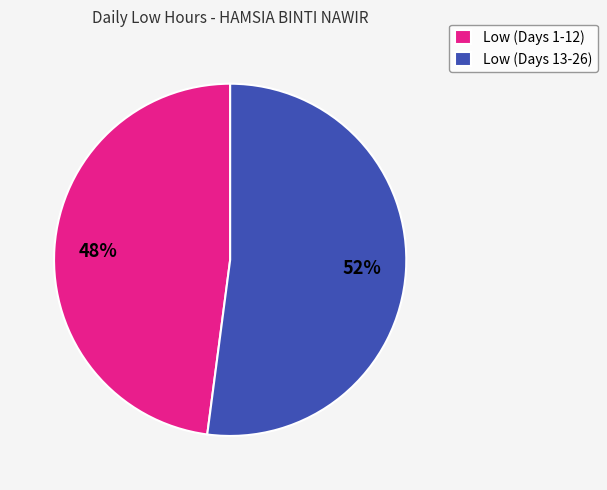

To the nearest percent, what portion does Low (Days 1-12) represent?

48%